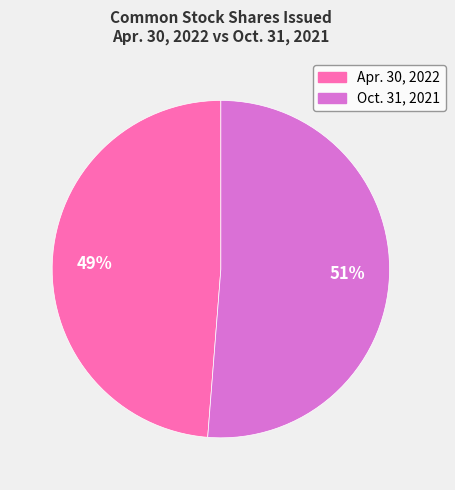

Is it true that Apr. 30, 2022 is 34% of the pie?

False